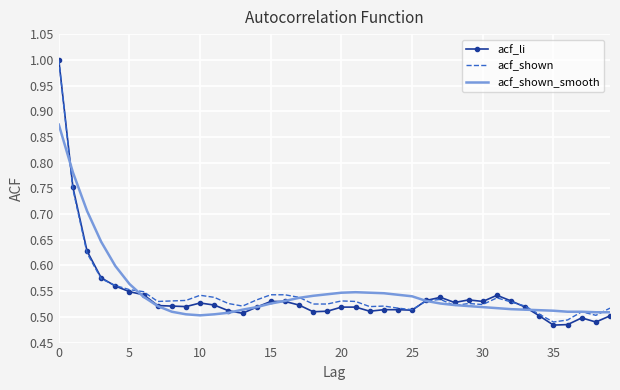

True or false: acf_shown has more than 0 points higher than both neighbors.

True